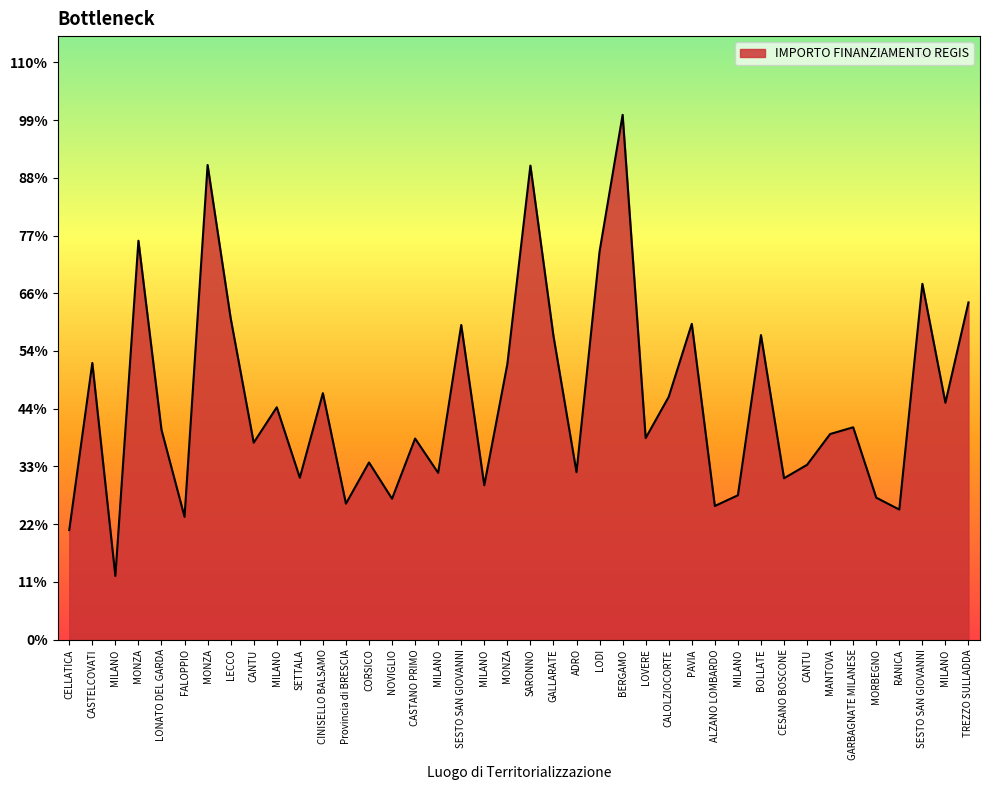

Which category has the highest value across all series?

BERGAMO